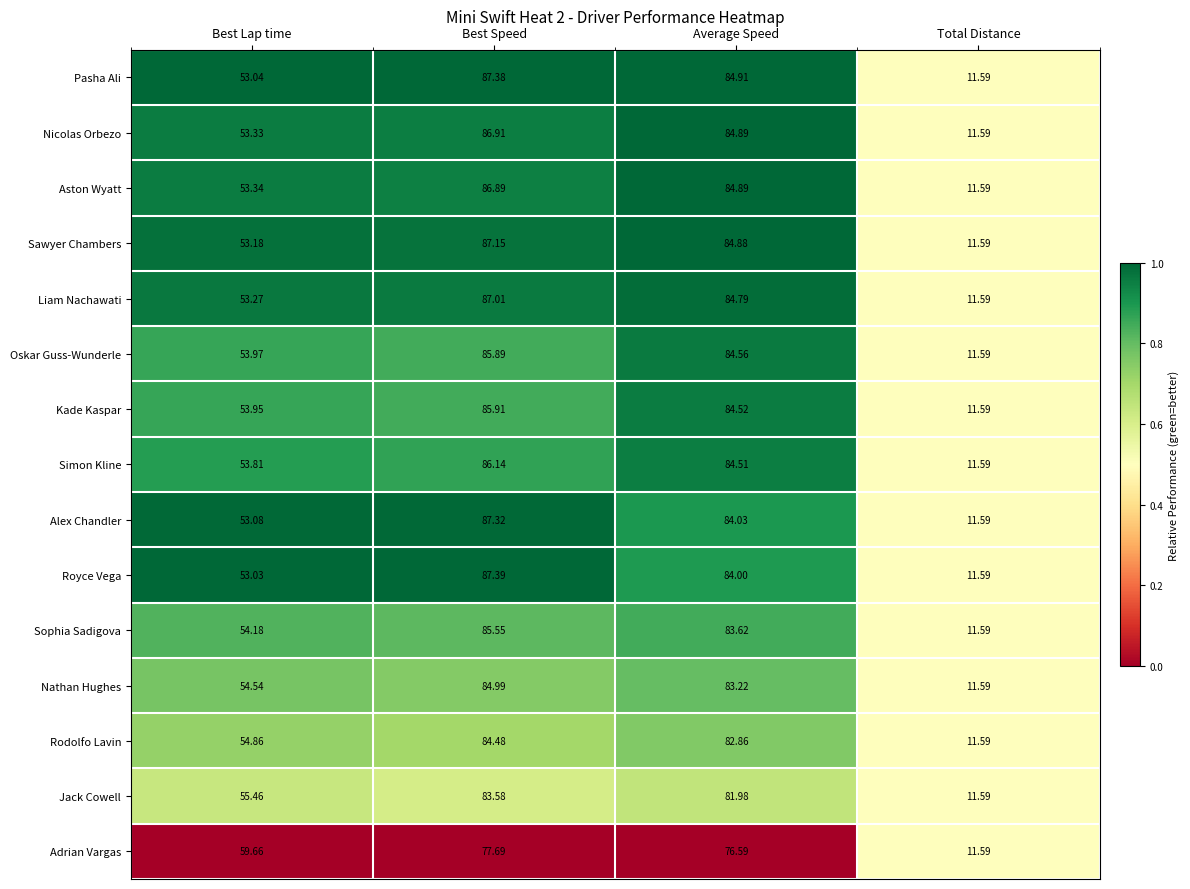

Which series has the largest total across all categories?

Pasha Ali